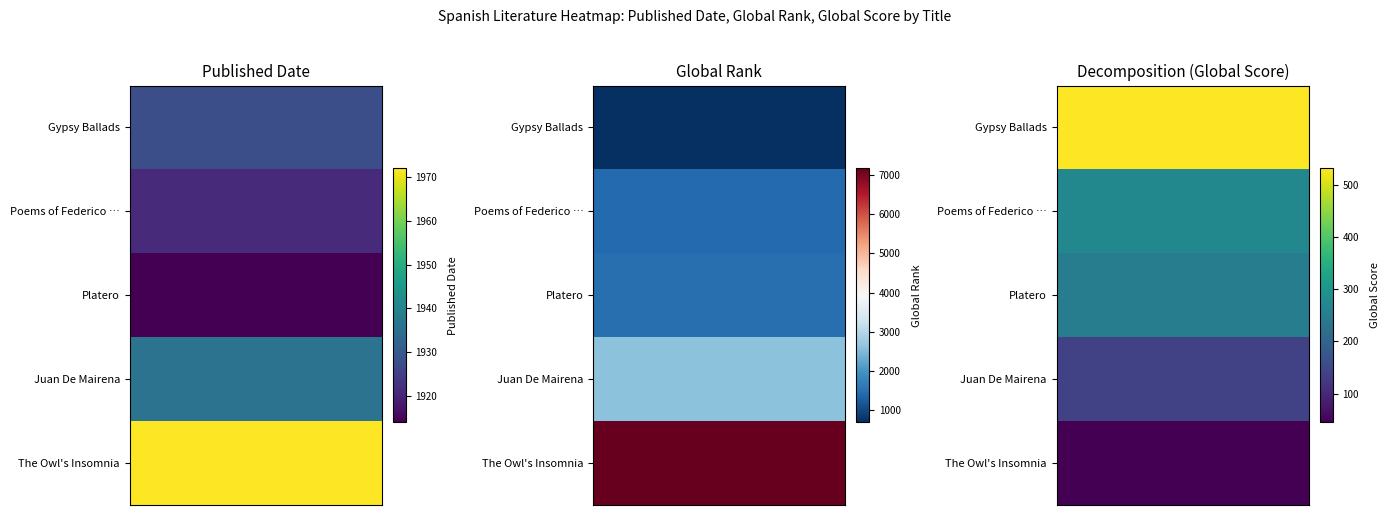

Is it true that Poems of Federico García Lorca equals 1921 at Published Date?

True